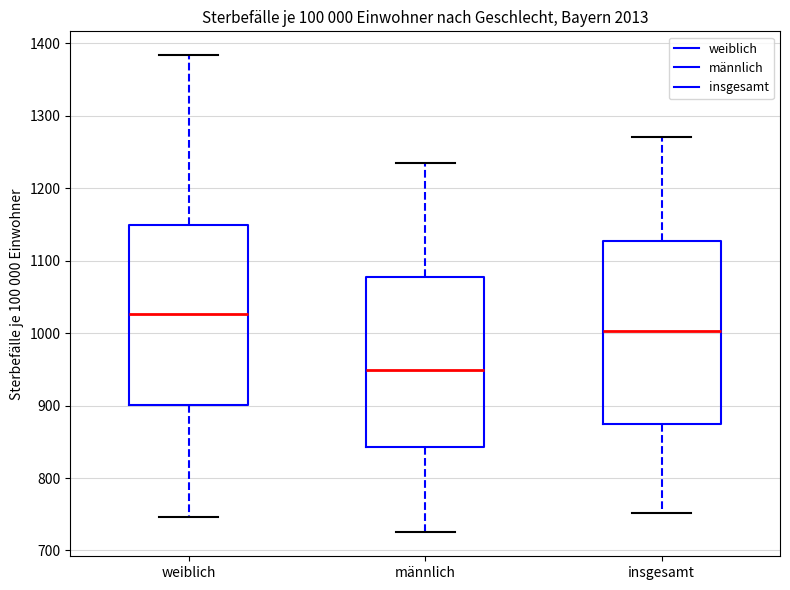

Reading left to right, read every box against the y-axis: the position of its median line, the range the box covers, and the ends of its whiskers. The values are not printed on the chart, so give them approximately, as read against the axis.

weiblich: median 1030, box 900 to 1150, whiskers 750 to 1380
männlich: median 950, box 840 to 1080, whiskers 720 to 1230
insgesamt: median 1000, box 870 to 1130, whiskers 750 to 1270